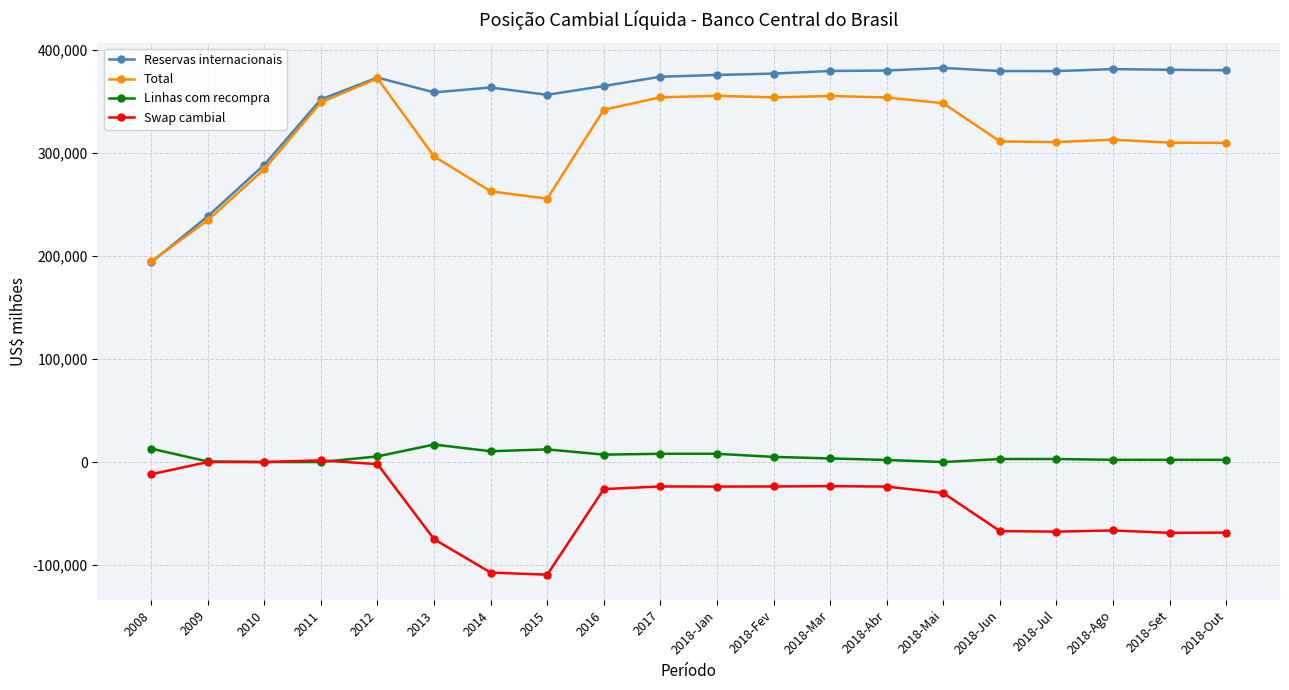

Which series changed the most between 2008 and 2009?

Reservas internacionais